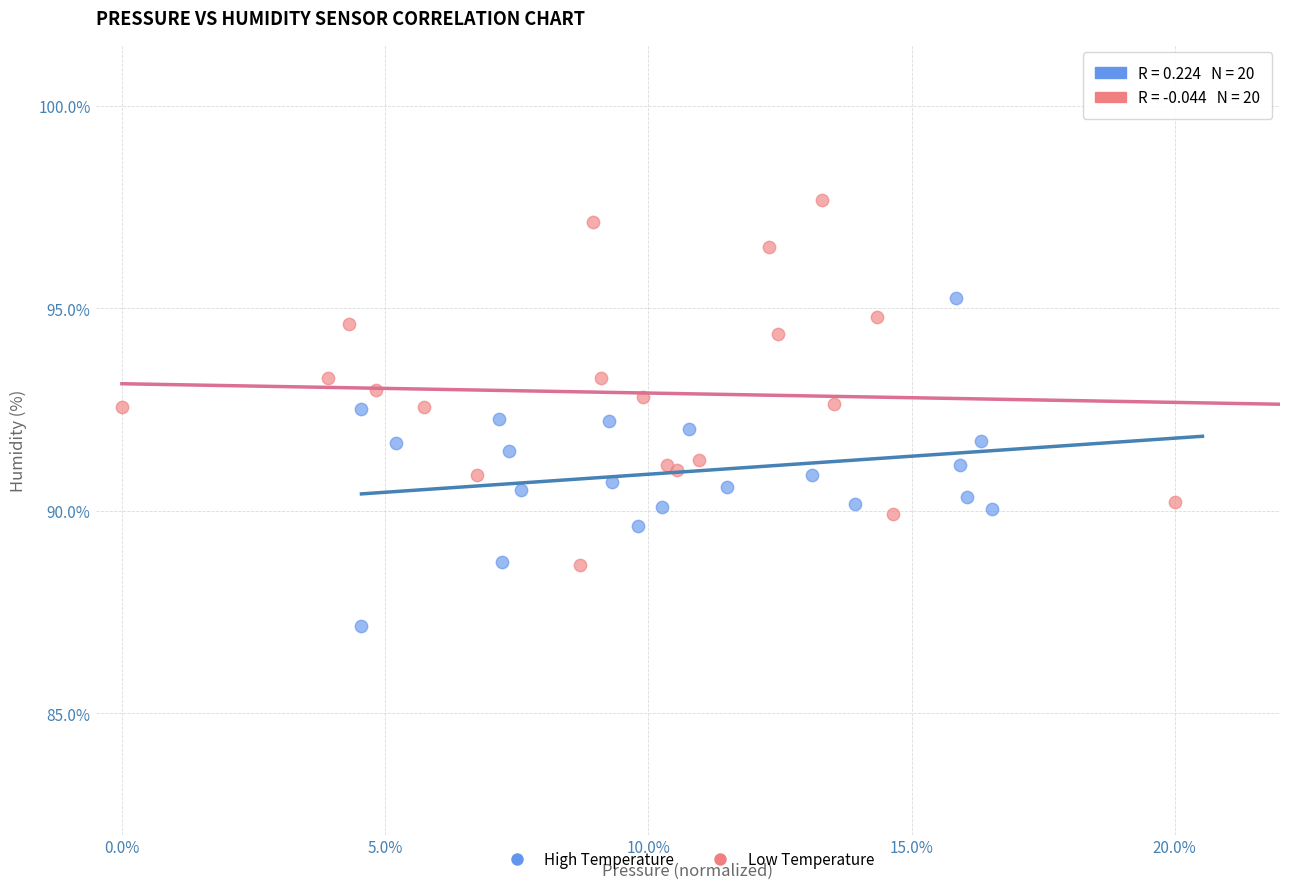

Which series reaches the minimum Y coordinate?

High Temperature